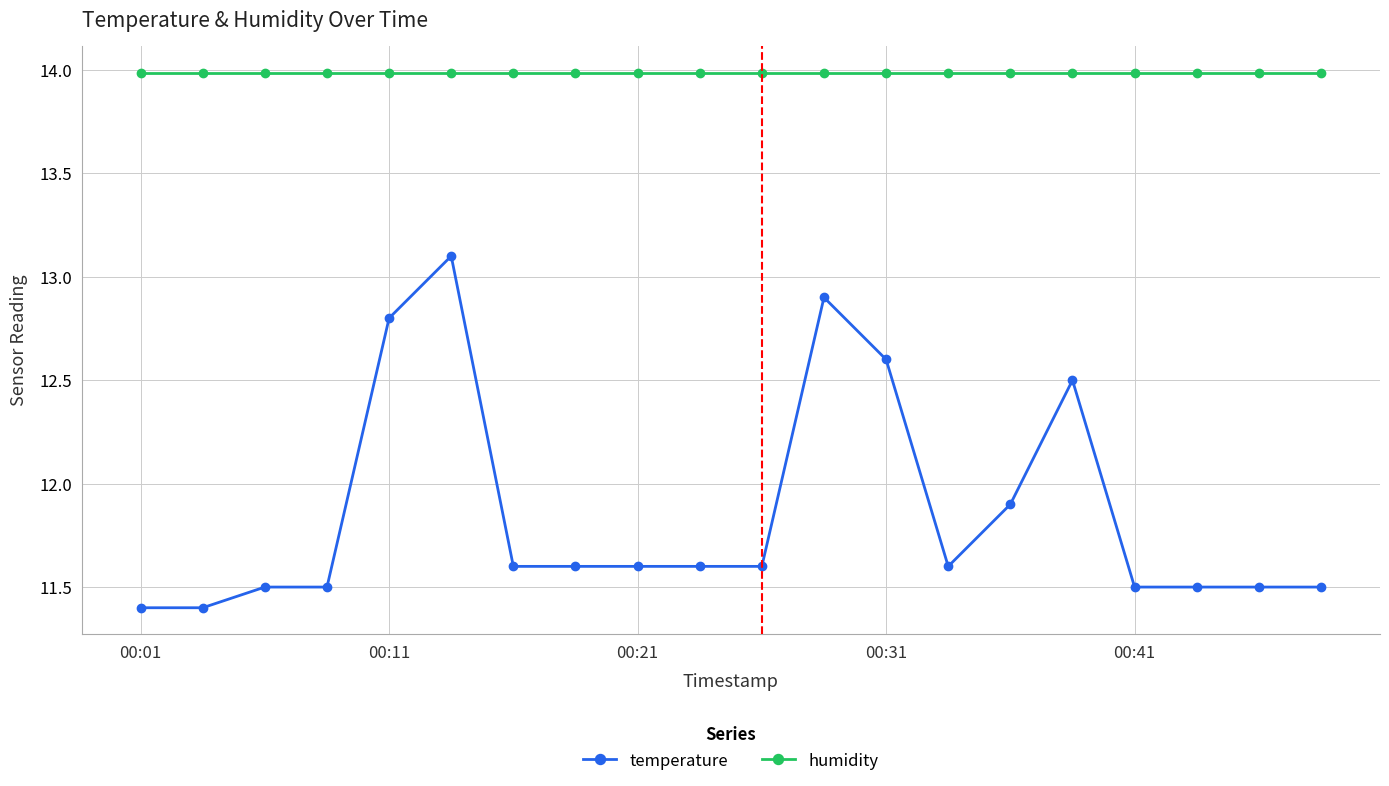

Which series has the largest total across all categories?

humidity